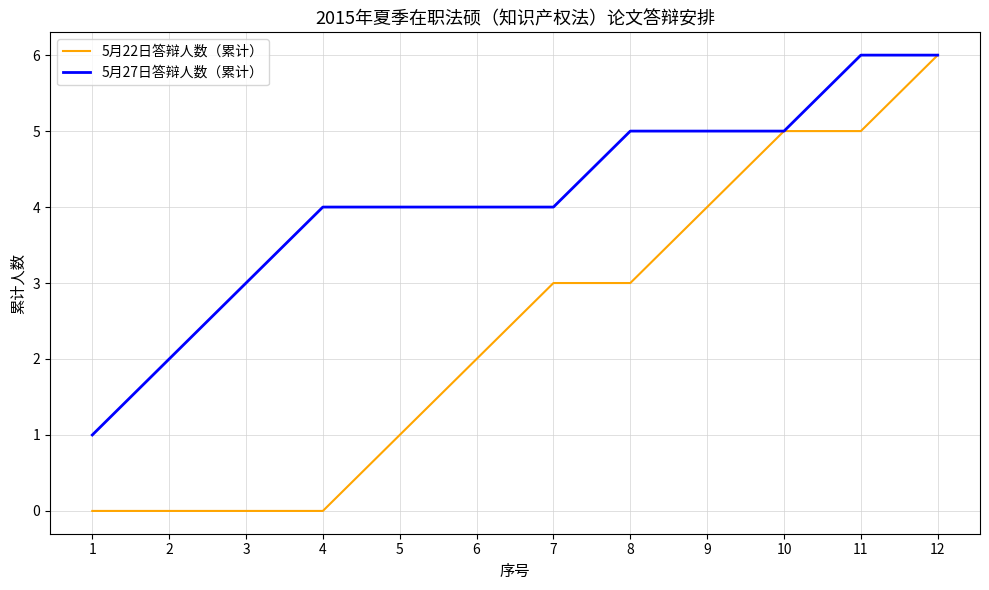

Does the chart display data point markers on the line(s)?

No